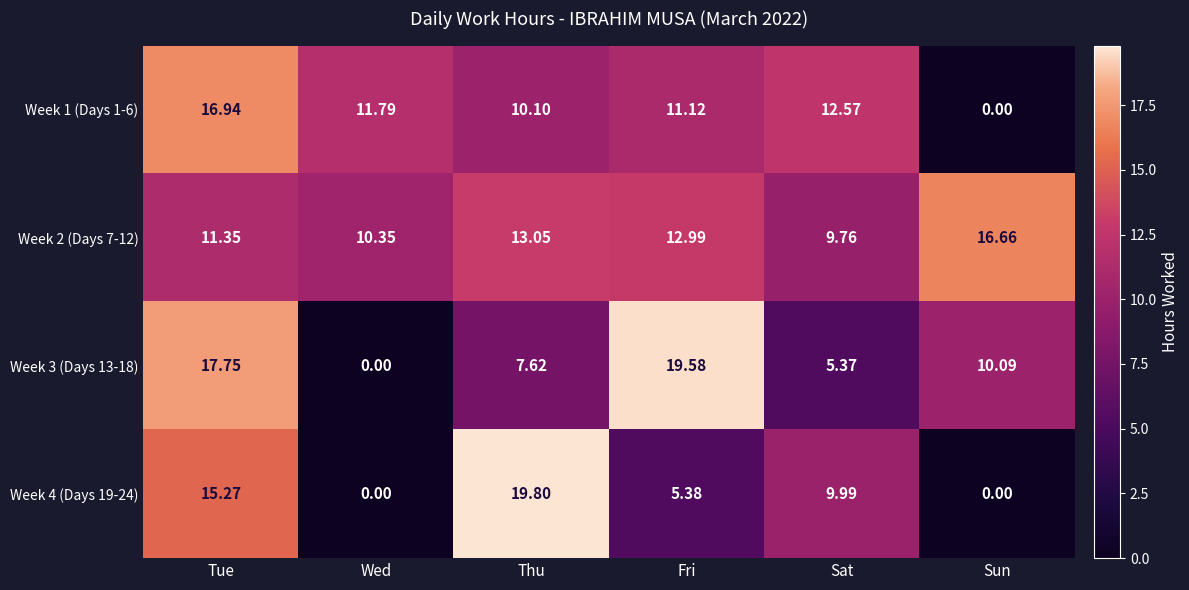

At which label does Week 3 (Days 13-18) first exceed 10?

Tue